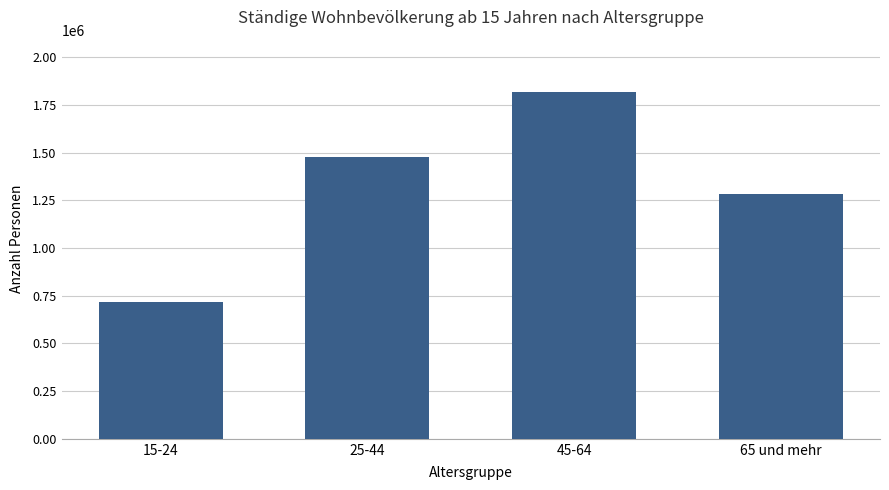

List the labels in order of value, smallest first.

15-24, 65 und mehr, 25-44, 45-64